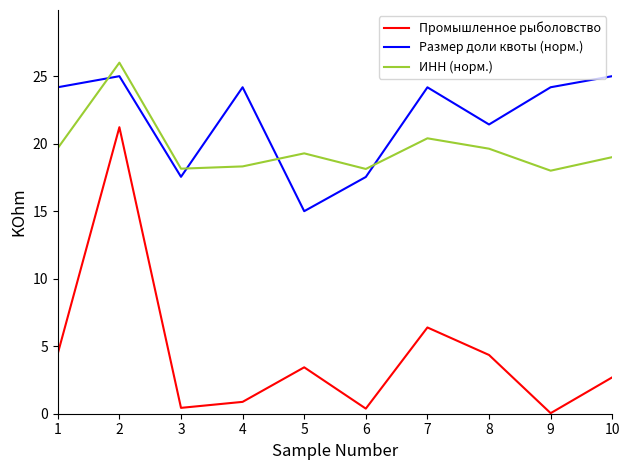

Is it true that ИНН (норм.) equals 26.0 at 2?

True